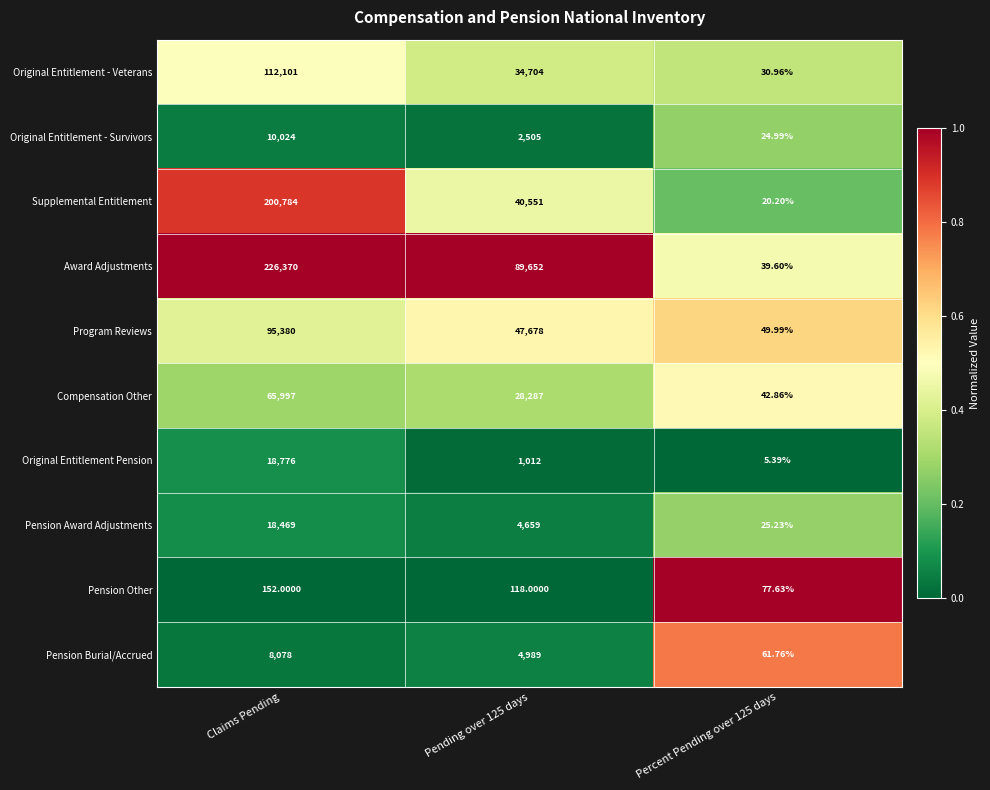

Which series changed the most between Claims Pending and Percent Pending over 125 days?

Award Adjustments